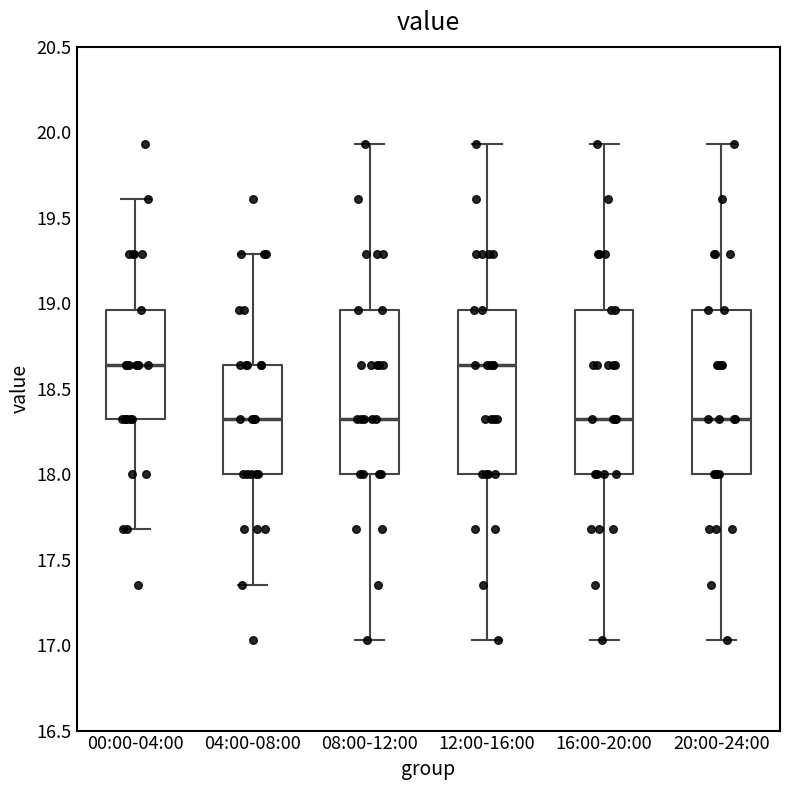

Reading left to right, read every box against the y-axis: the position of its median line, the range the box covers, and the ends of its whiskers. The values are not printed on the chart, so give them approximately, as read against the axis.

00:00-04:00: median 18.65, box 18.30 to 18.95, whiskers 17.70 to 19.60
04:00-08:00: median 18.30, box 18.00 to 18.65, whiskers 17.35 to 19.30
08:00-12:00: median 18.30, box 18.00 to 18.95, whiskers 17.05 to 19.95
12:00-16:00: median 18.65, box 18.00 to 18.95, whiskers 17.05 to 19.95
16:00-20:00: median 18.30, box 18.00 to 18.95, whiskers 17.05 to 19.95
20:00-24:00: median 18.30, box 18.00 to 18.95, whiskers 17.05 to 19.95